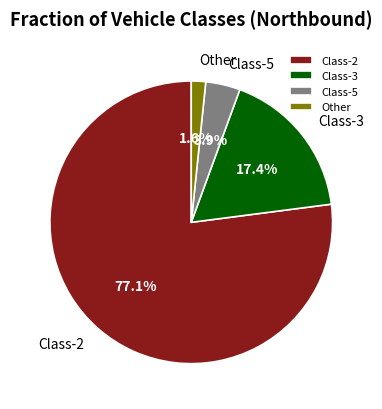

How much of the chart is everything except Class-5?

96.1%